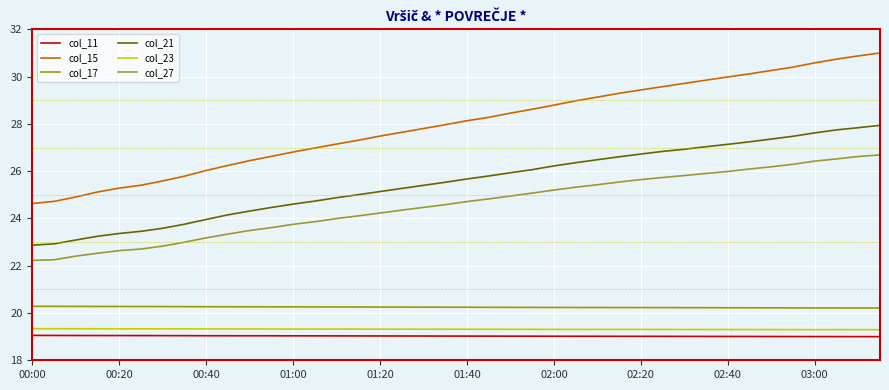

Which series has the largest total across all categories?

col_15